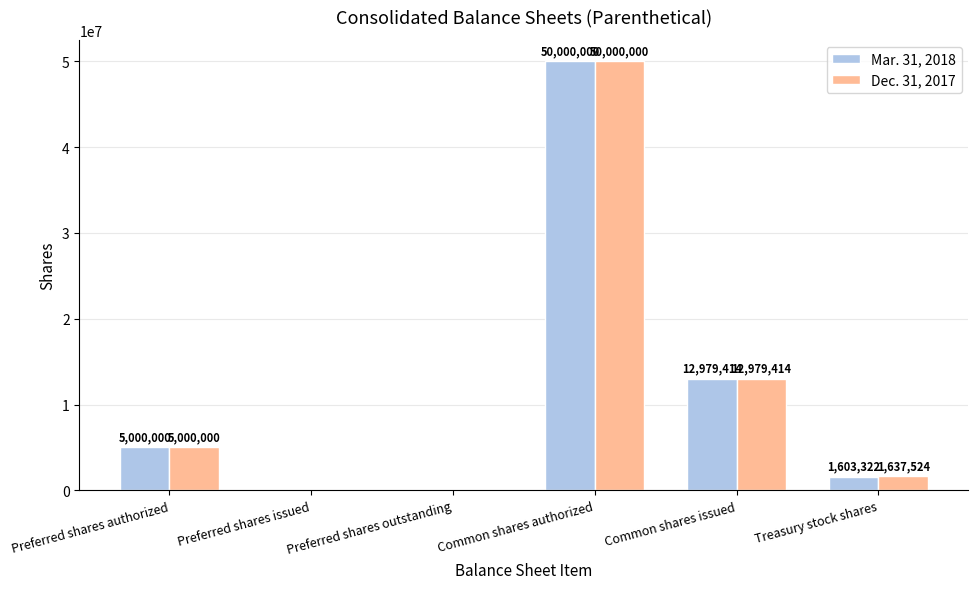

What is the sum of the Dec. 31, 2017 values at Preferred shares issued and Preferred shares authorized?

5000000